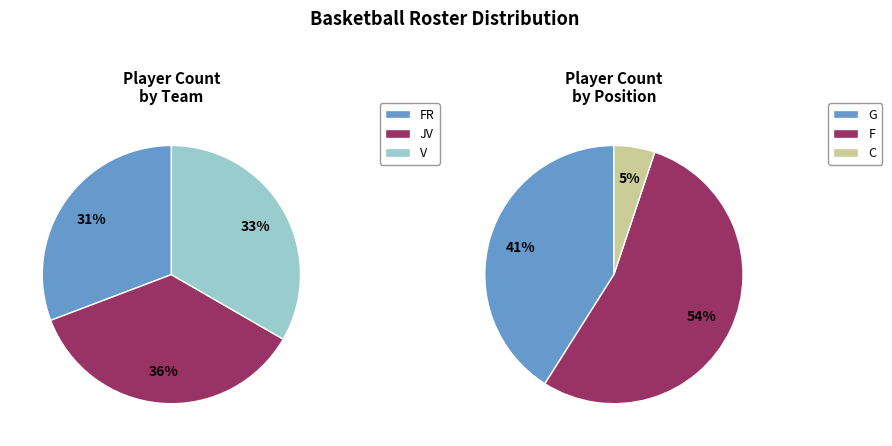

Approximately how many times larger is the value at V compared to JV?

0.9